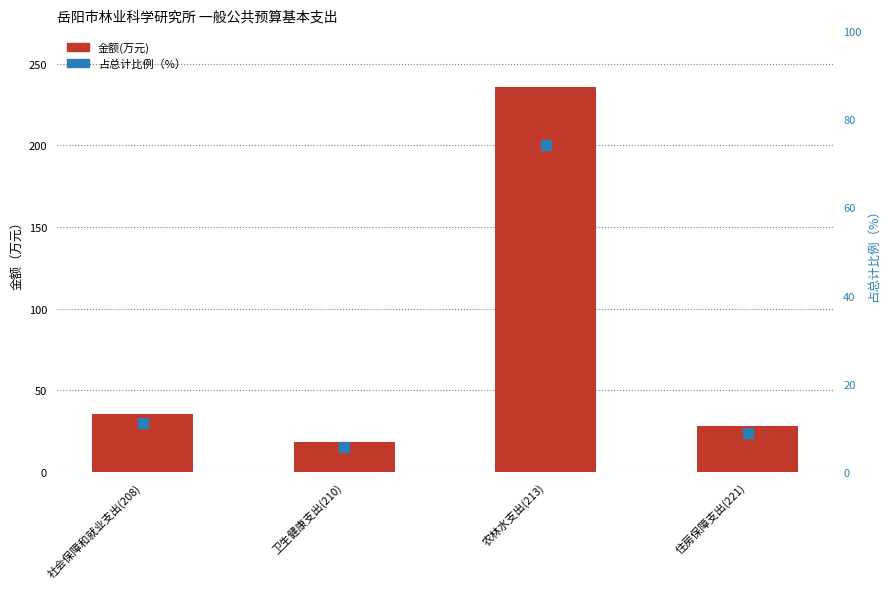

What is the difference between the highest and lowest values at 农林水支出(213)?

161.6